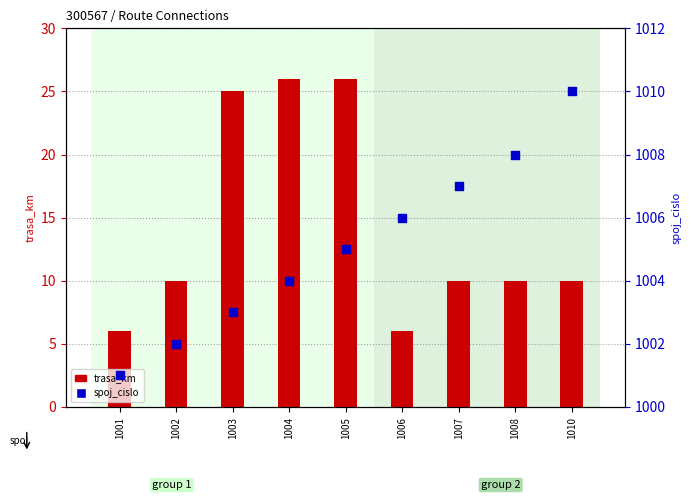

Which series has the largest Y range (max minus min)?

trasa_km